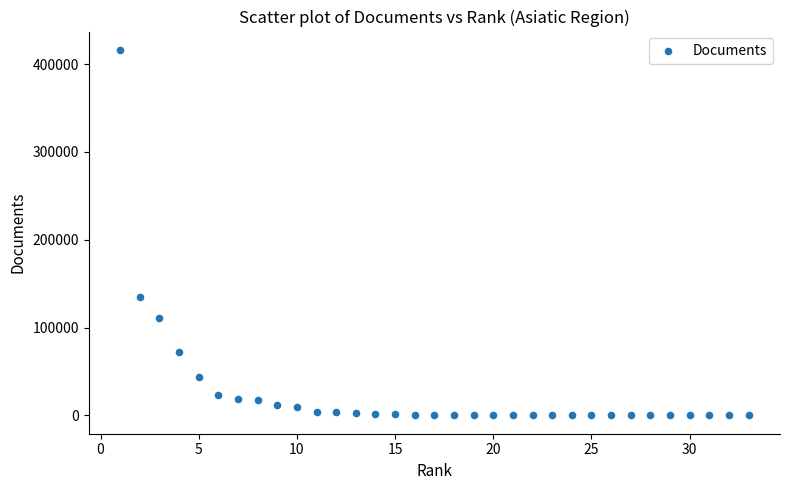

What is the range of X values (max minus min)?

32